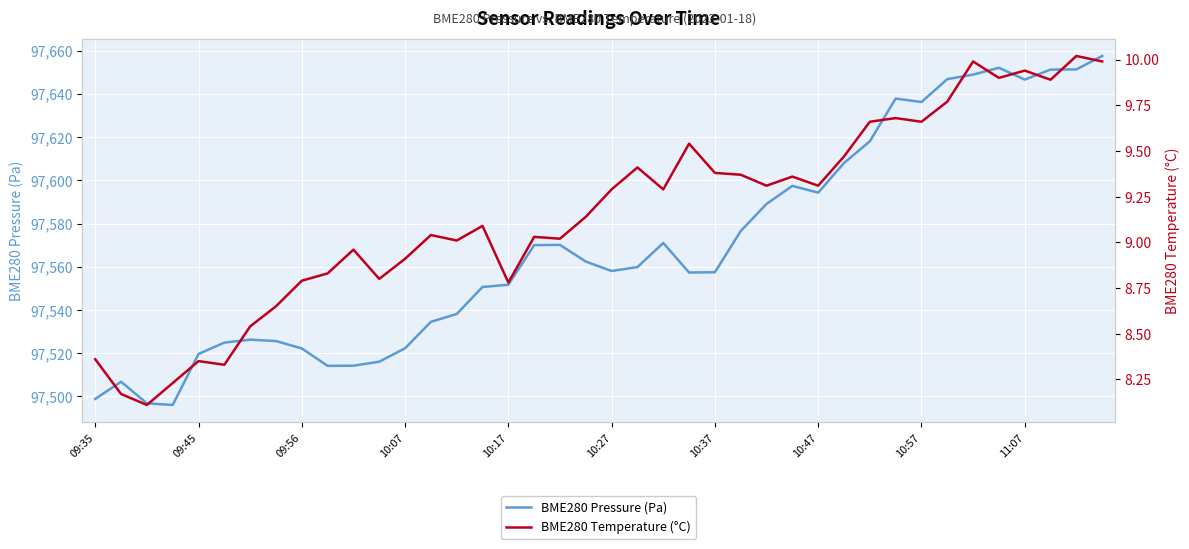

How many interior local peaks does the BME280 Pressure (Pa) series have?

7